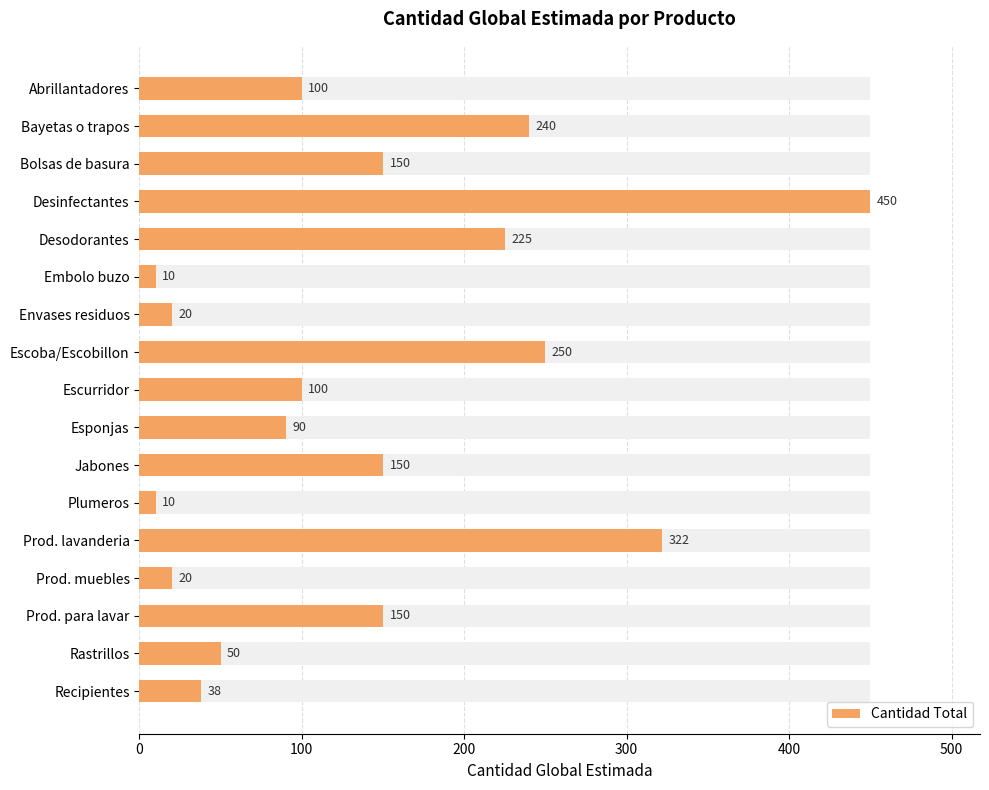

What position from the right is Escoba/Escobillon?

10